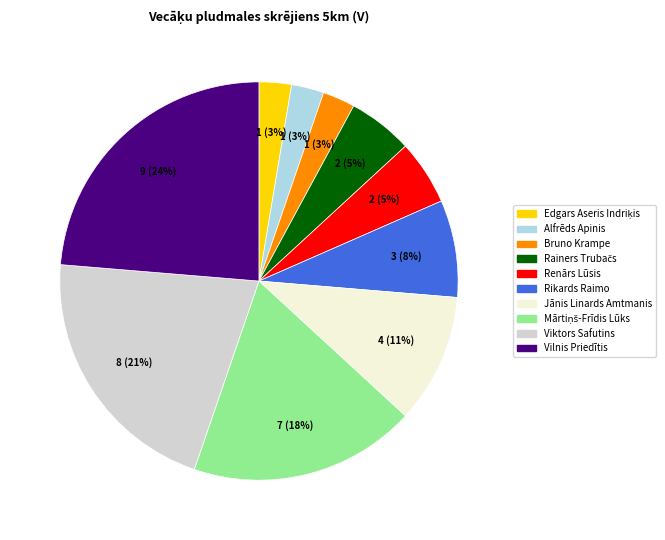

To the nearest percent, what portion does Vilnis Priedītis represent?

24%